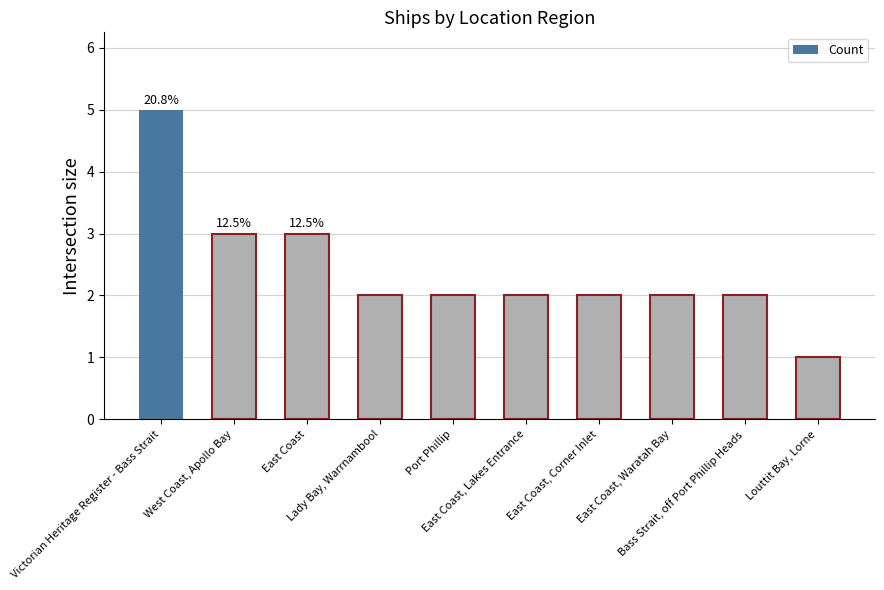

Which category has the lowest value across all series?

Louttit Bay, Lorne